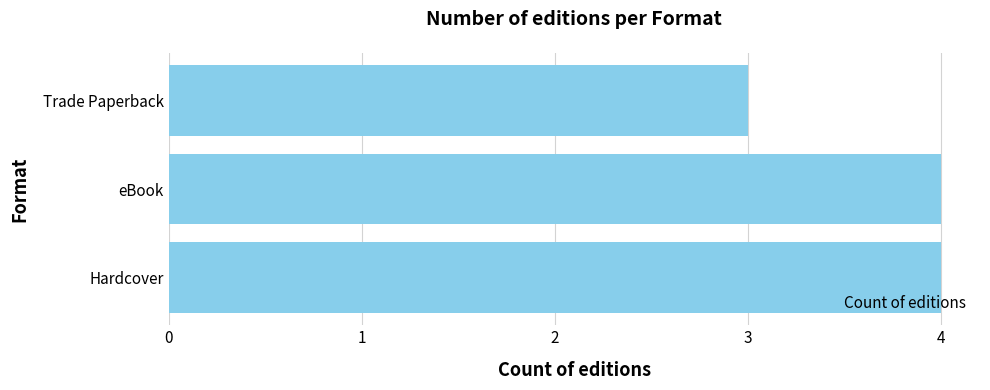

Reading bottom to top, list all the values displayed in this chart.

Hardcover=4	eBook=4	Trade Paperback=3